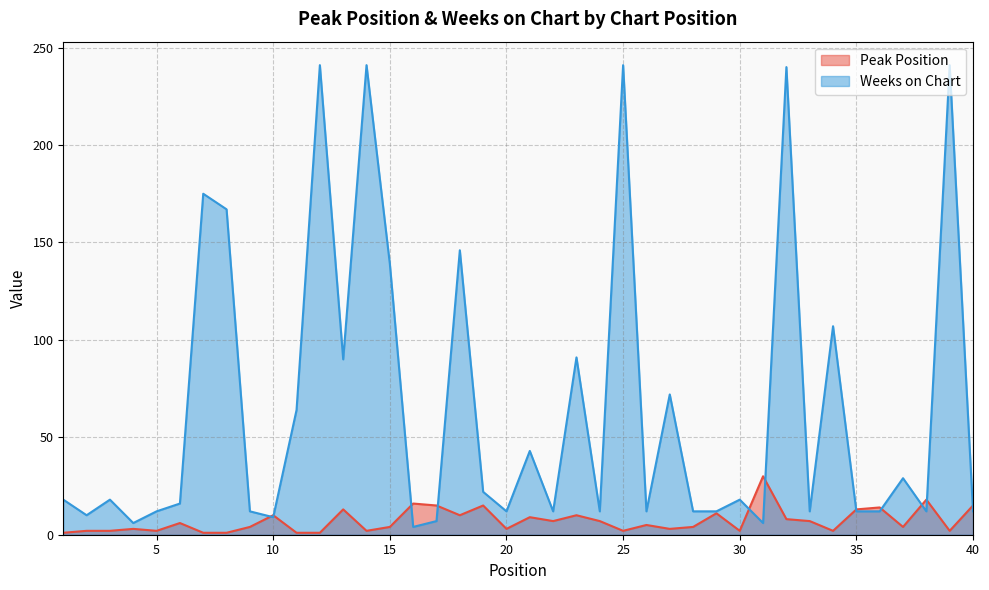

At which category is the sum across all series the highest?

32